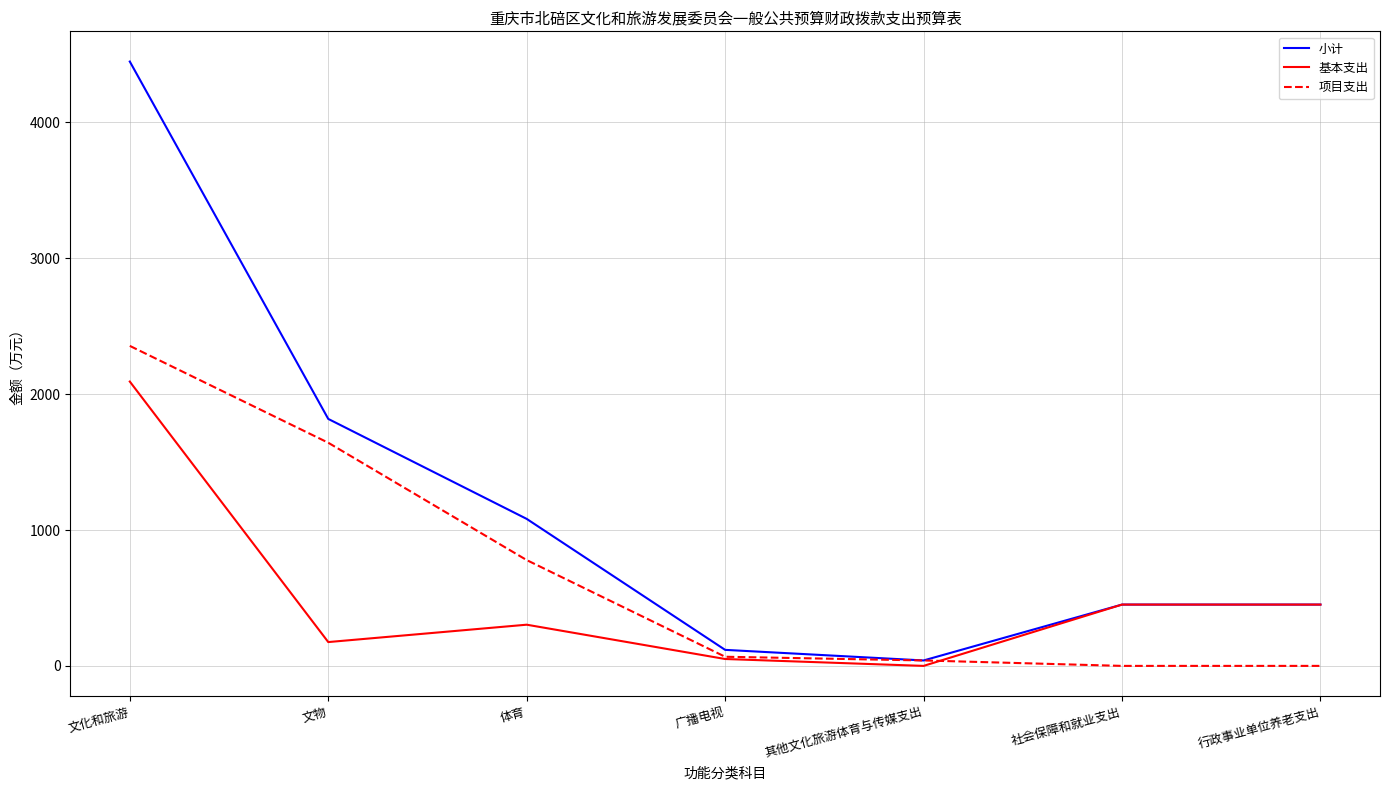

Reading left to right, extract all data points from this chart.

小计: 文化和旅游=4448.1	文物=1817.8	体育=1082.0	广播电视=118.0	其他文化旅游体育与传媒支出=40.0	社会保障和就业支出=451.3	行政事业单位养老支出=451.3
基本支出: 文化和旅游=2092.8	文物=175.3	体育=303.2	广播电视=50.7	其他文化旅游体育与传媒支出=0.0	社会保障和就业支出=451.3	行政事业单位养老支出=451.3
项目支出: 文化和旅游=2355.3	文物=1642.4	体育=778.8	广播电视=67.3	其他文化旅游体育与传媒支出=40.0	社会保障和就业支出=0.0	行政事业单位养老支出=0.0